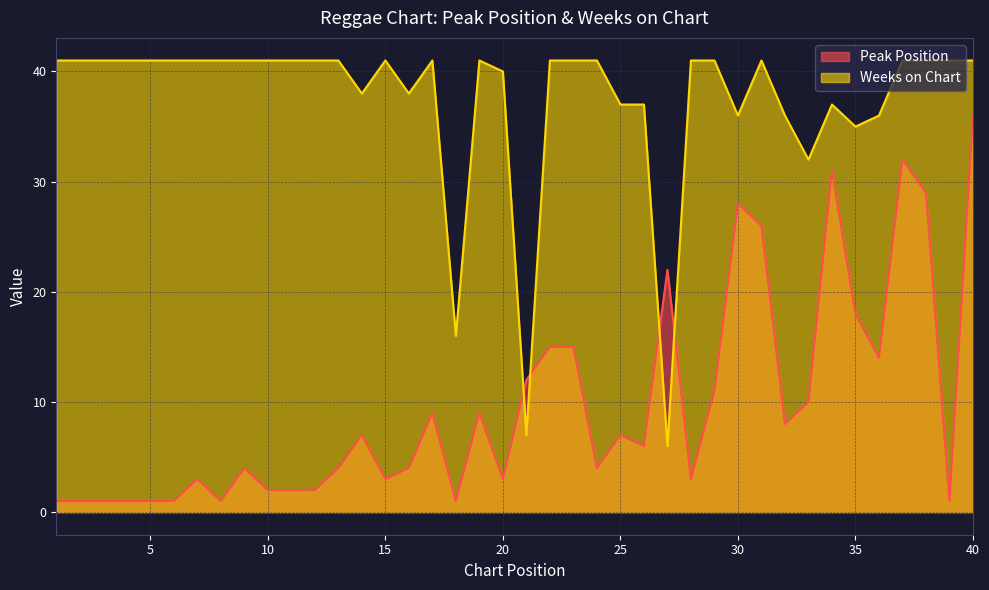

How many interior local valleys does the Peak Position series have?

10